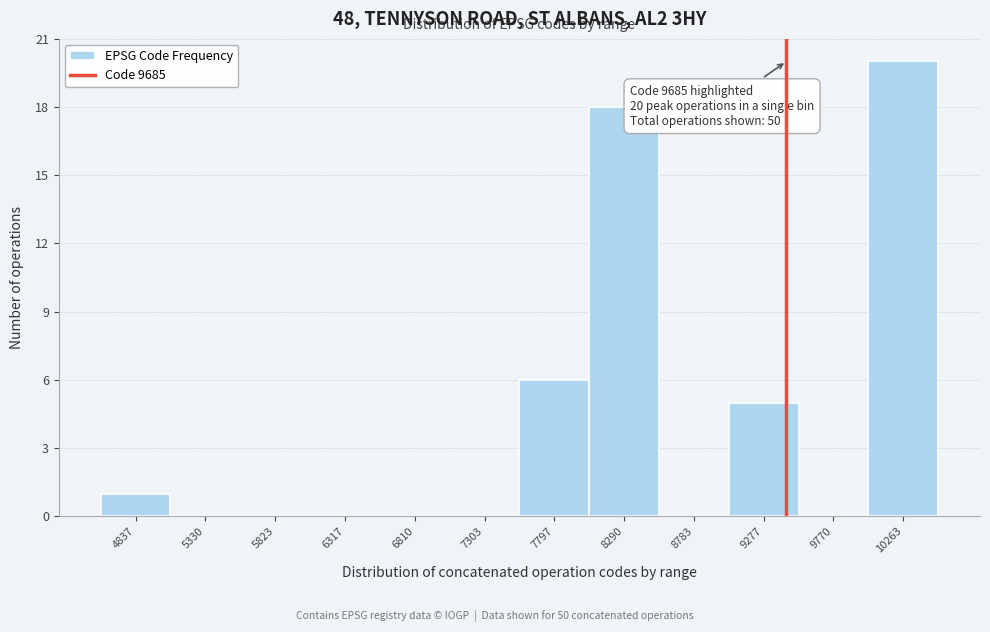

Reading right to left, transcribe all the data shown in this chart.

10263=20	9770=0	9277=5	8783=0	8290=18	7797=6	7303=0	6810=0	6317=0	5823=0	5330=0	4837=1